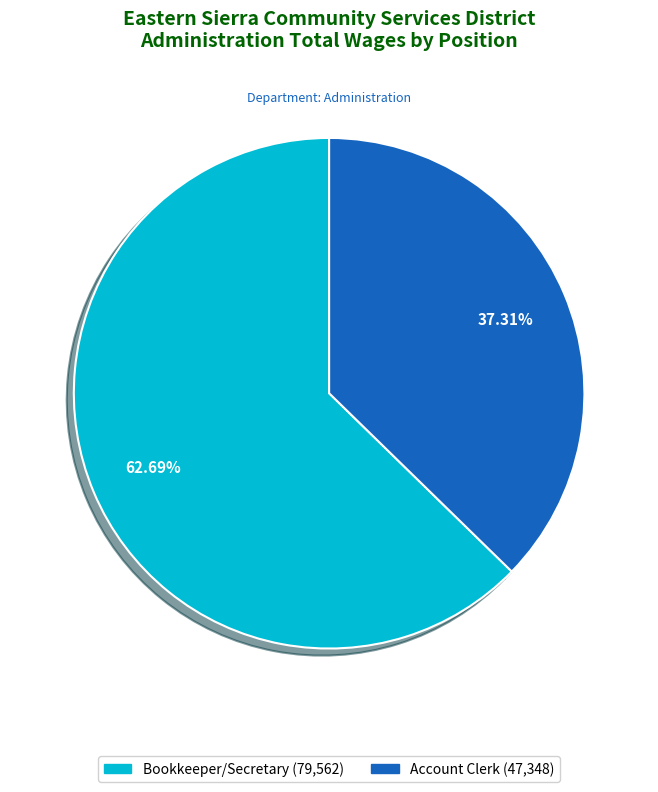

To the nearest percent, what percentage of the pie is Account Clerk?

37%